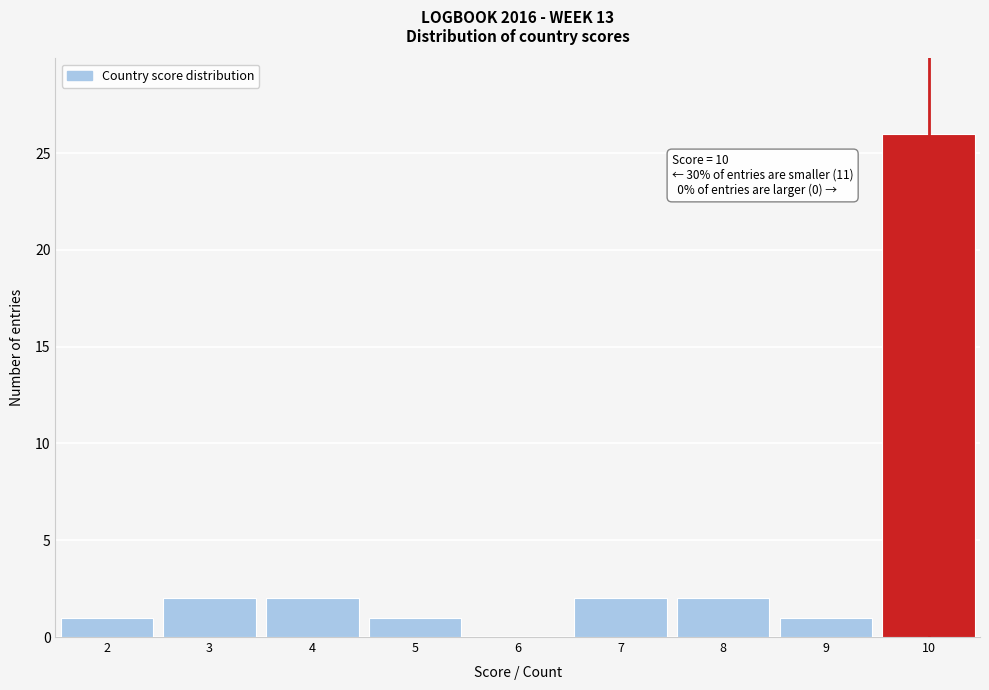

Over which range of the x-axis is the bar tallest?

9.5 to 10.5